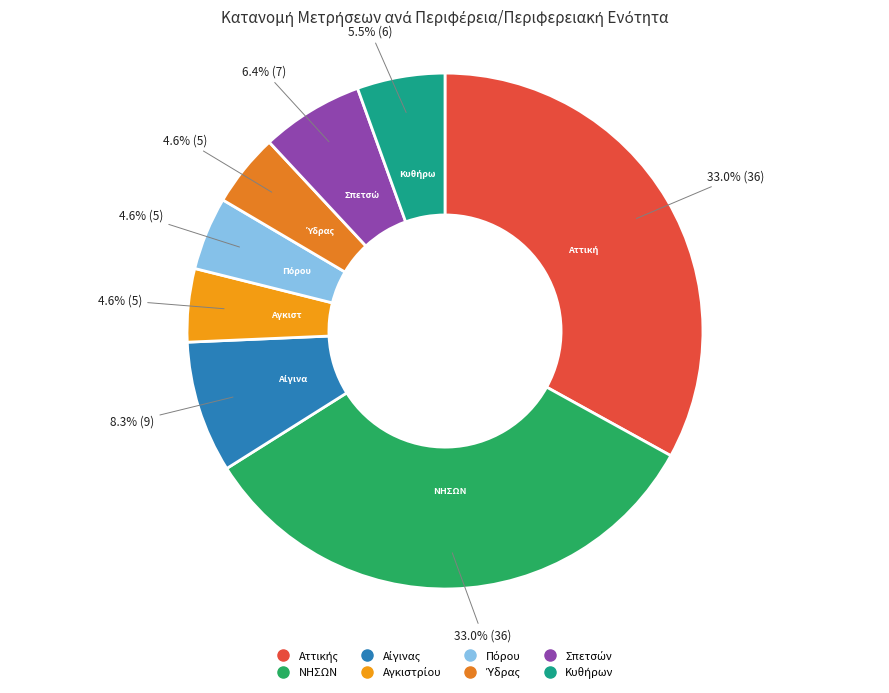

Which slice is the smallest?

Αγκιστρίου